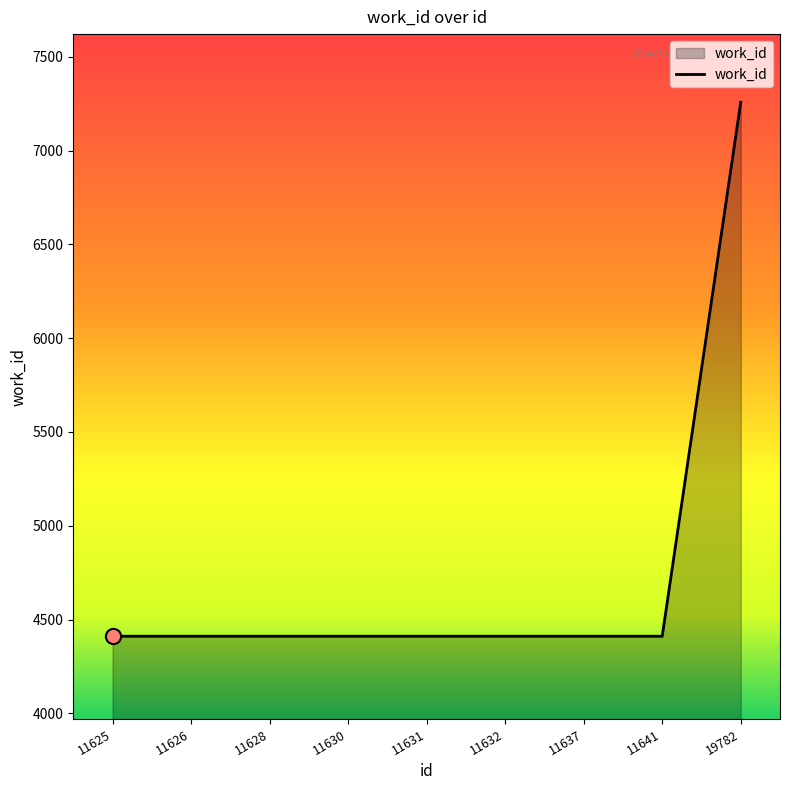

What is the ratio of the value at 11630 to the value at 11637?

1.0